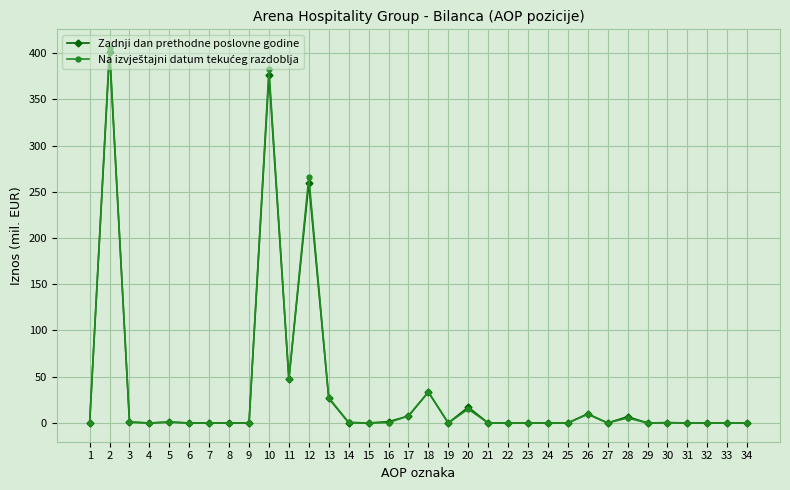

The Zadnji dan prethodne poslovne godine series shows -140.3 at 33. True or false?

False